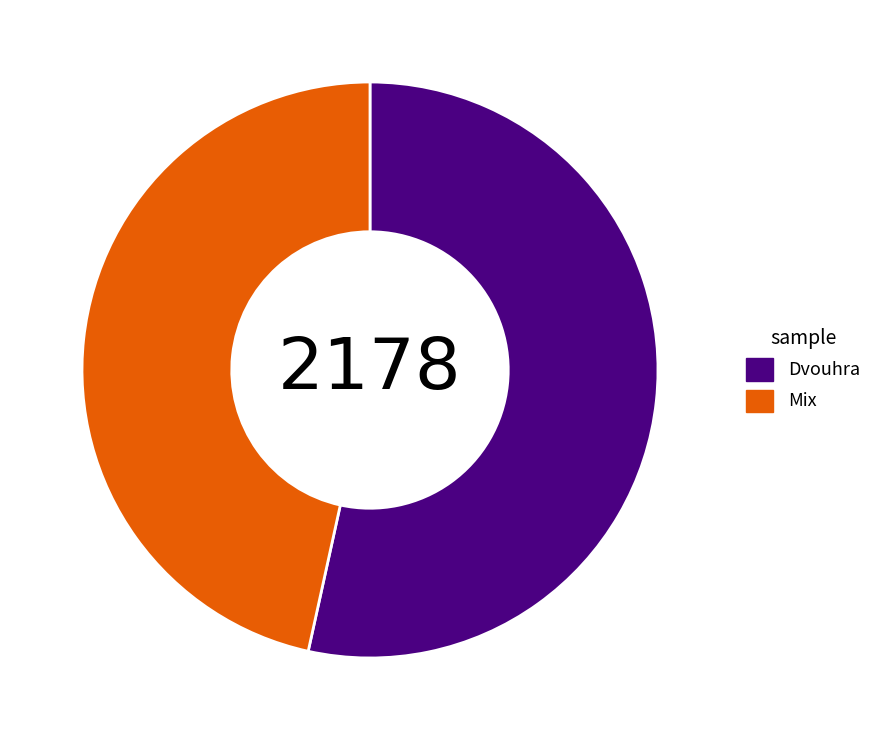

Approximately how many times larger is the value at Mix compared to Dvouhra?

0.9